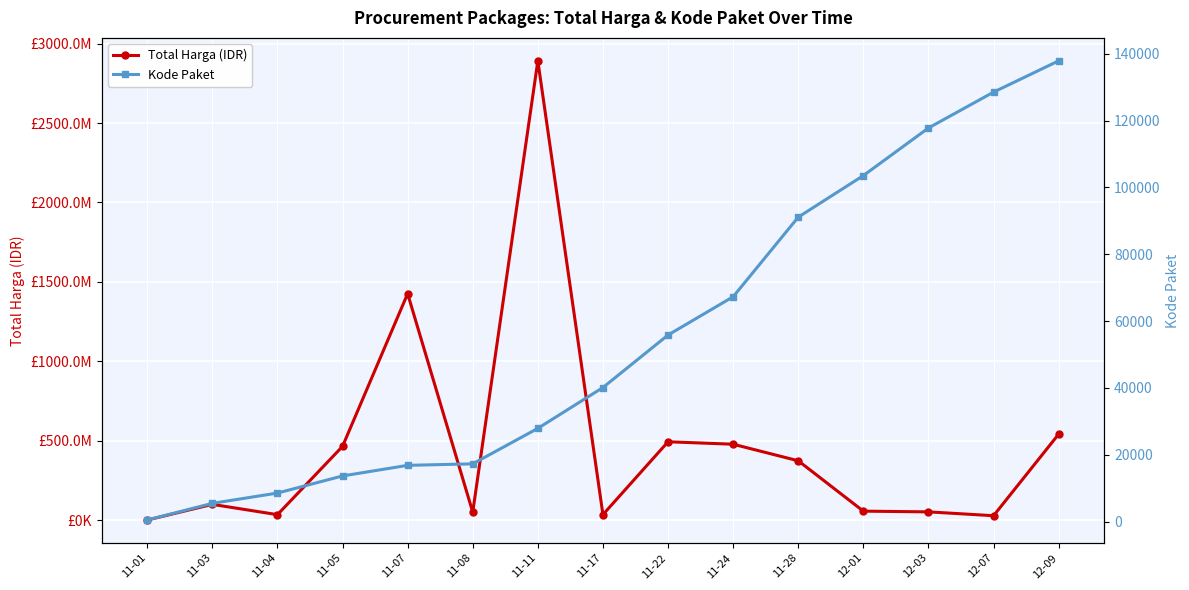

Is the value of Total Harga (IDR) at 11-07 greater than the value of Kode Paket at 12-07?

Yes